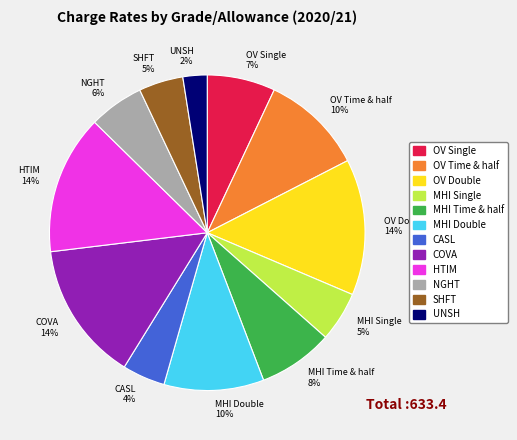

Is there a majority slice in this chart?

No